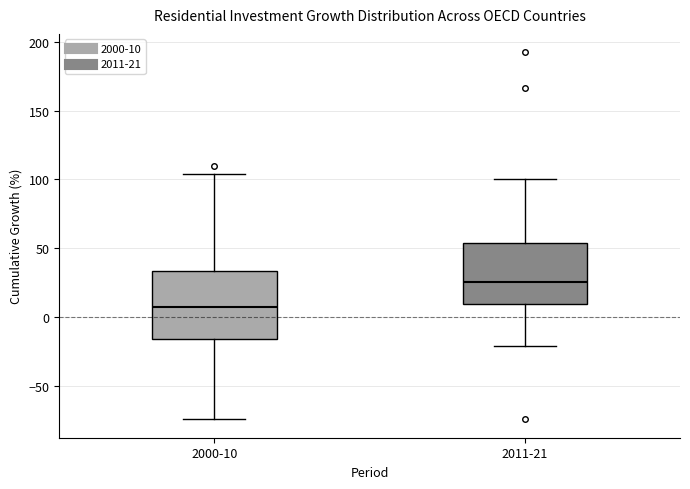

Which box's median line is the highest?

2011-21